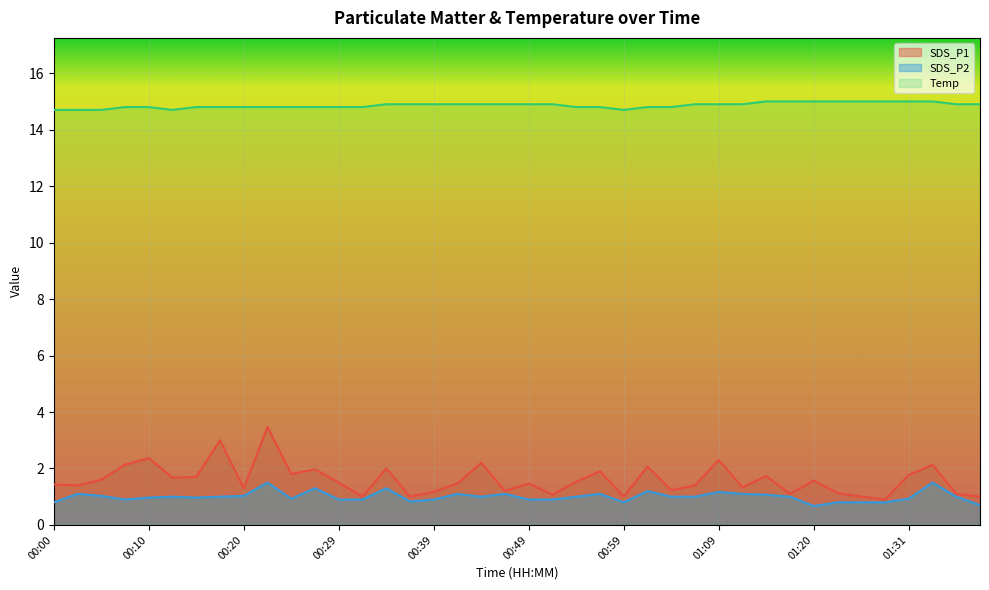

What position from the right is 00:46?

21